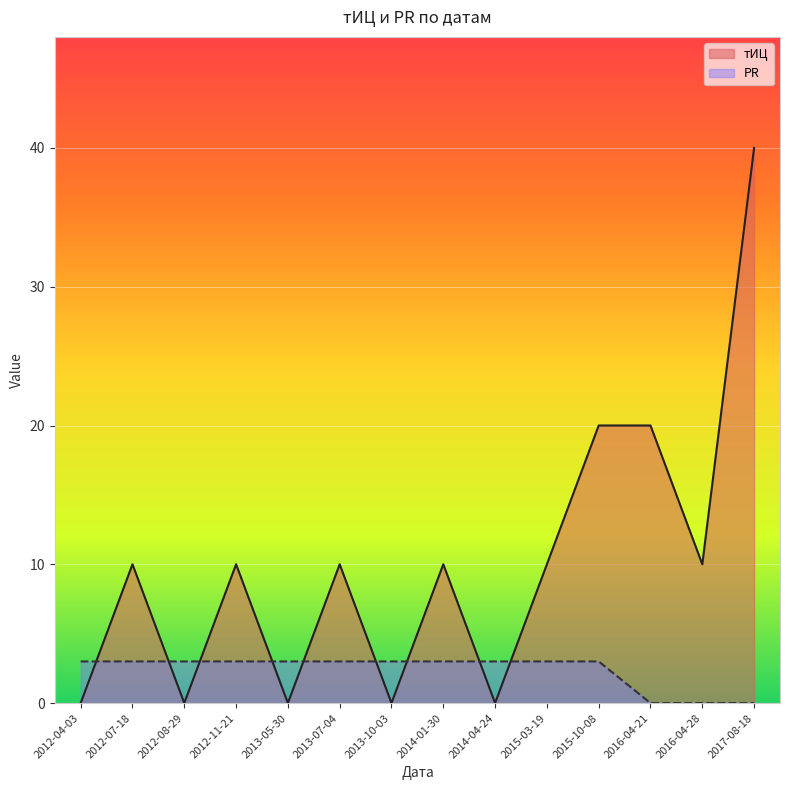

How many values in the тИЦ series are below 10?

5